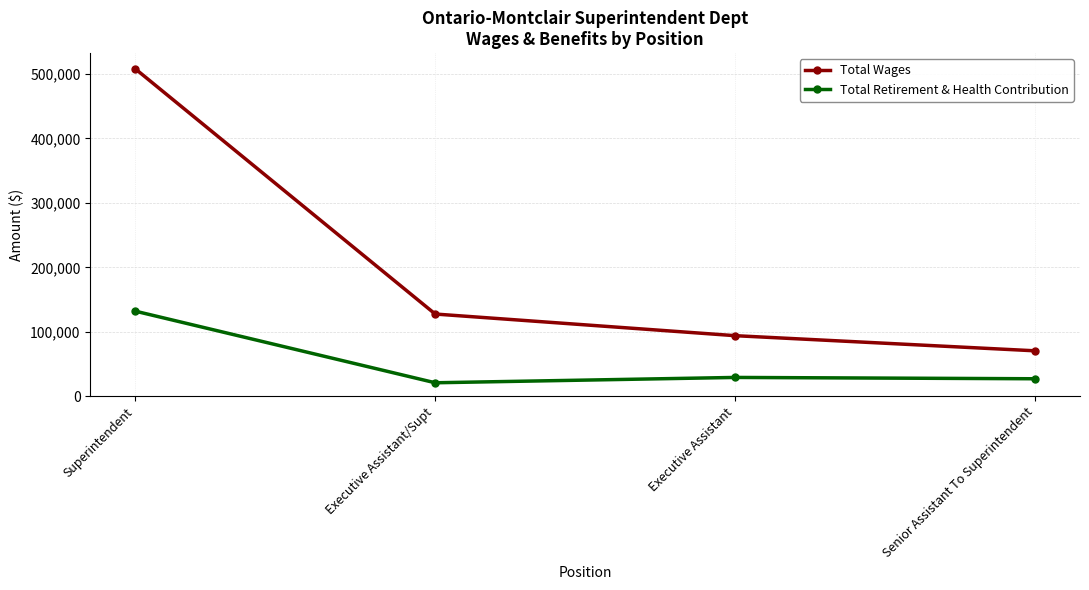

Is it true that Total Retirement & Health Contribution equals 20746 at Executive Assistant/Supt?

True